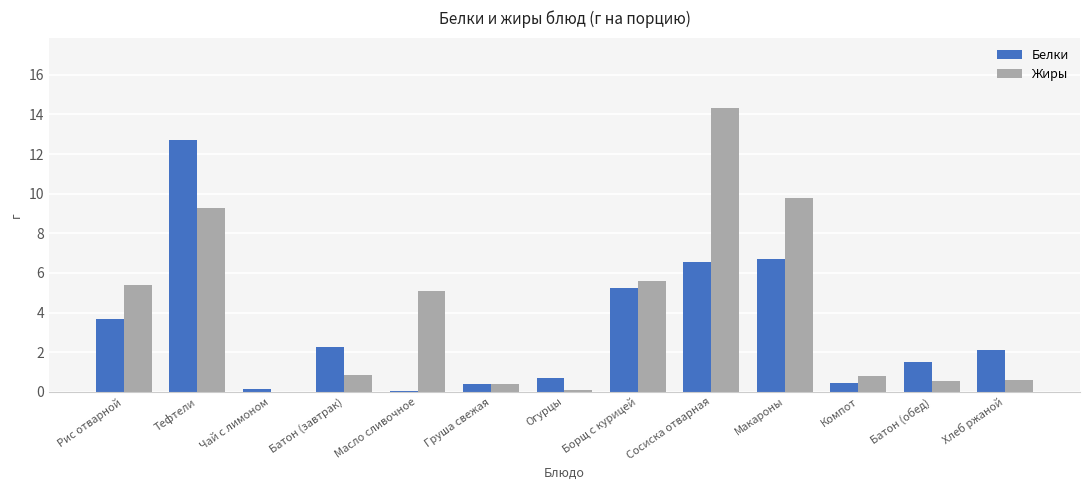

At which label does Жиры reach its peak?

Сосиска отварная